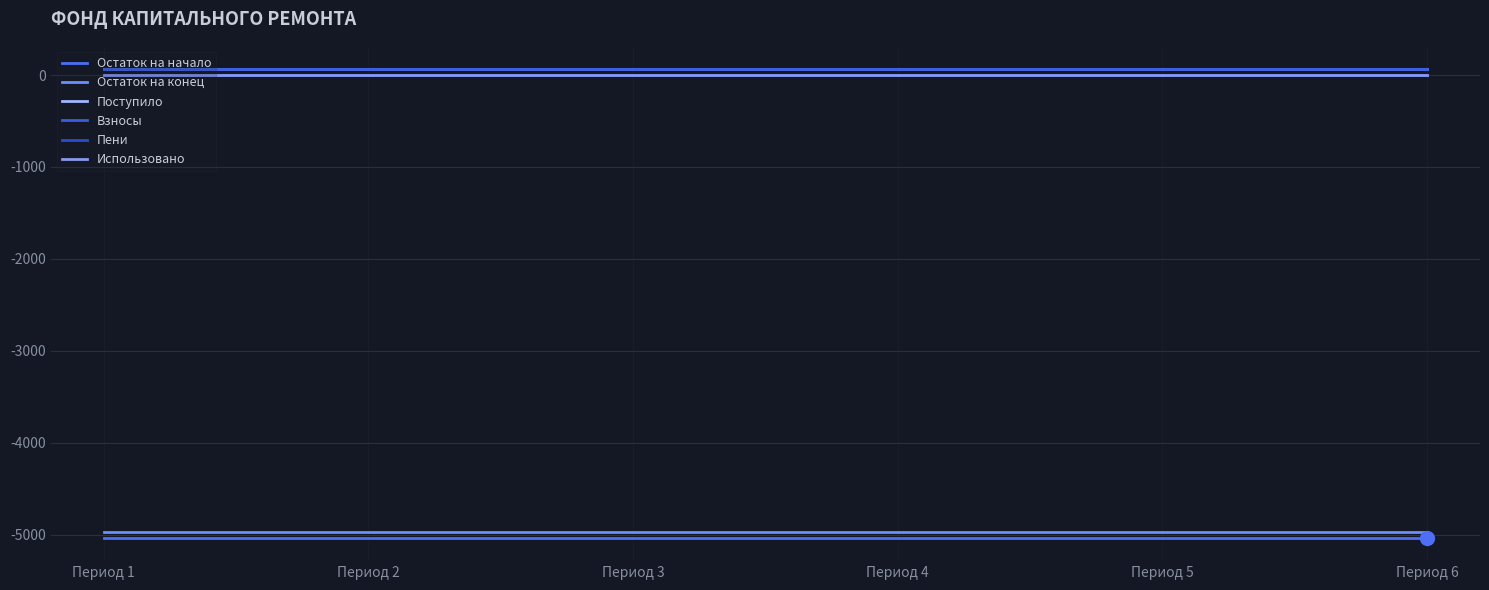

What is the minimum value shown in the chart?

-5033.9